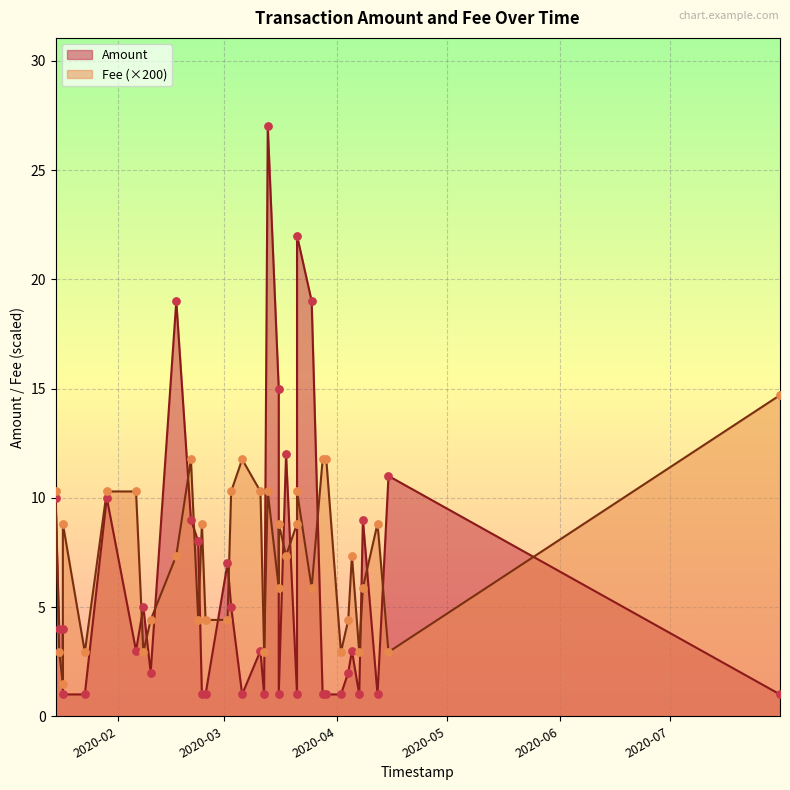

Which series contains the lowest Y value?

Amount